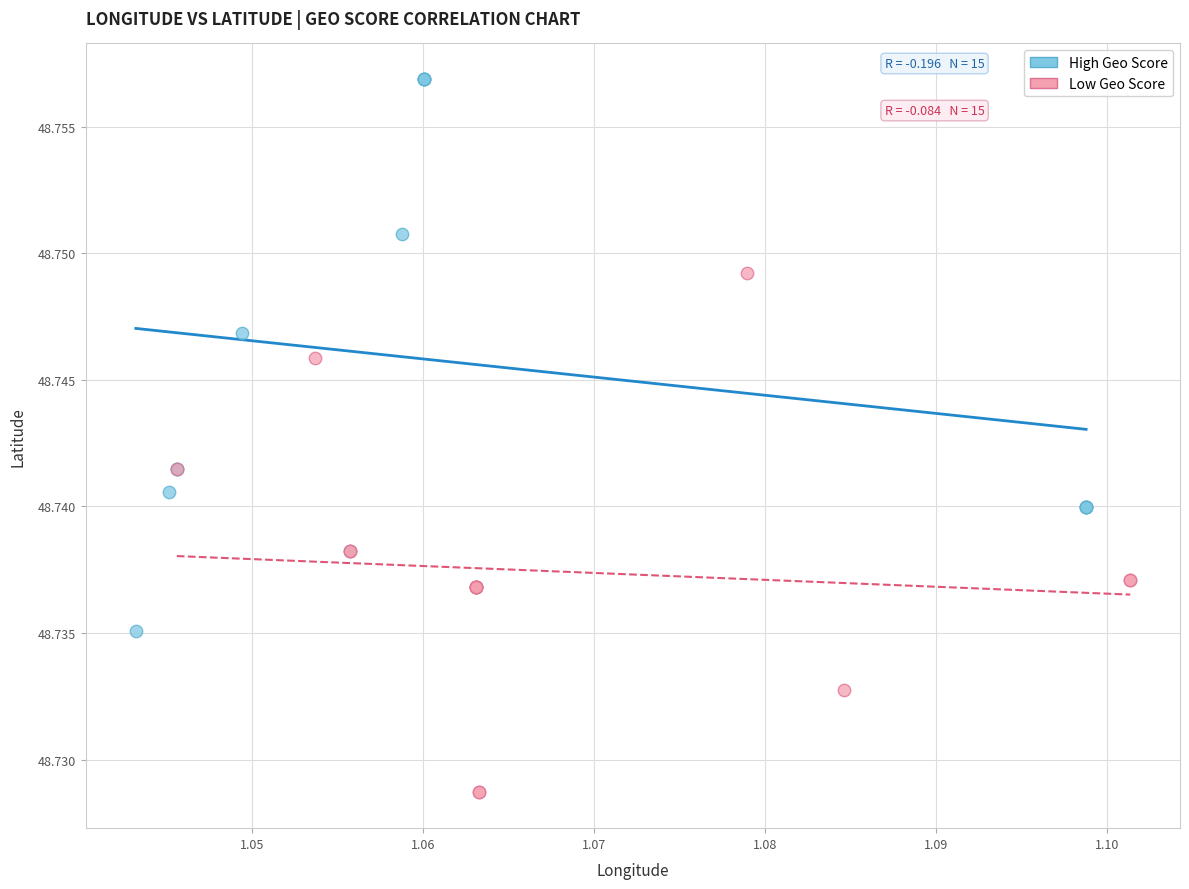

Which series has the largest Y range (max minus min)?

High Geo Score